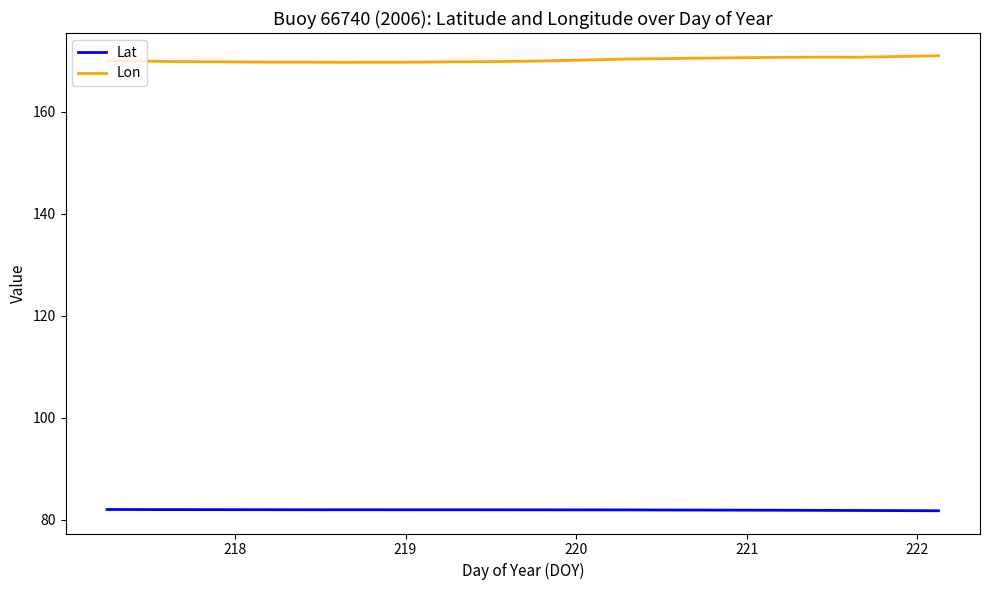

Which series has the largest total across all categories?

Lon